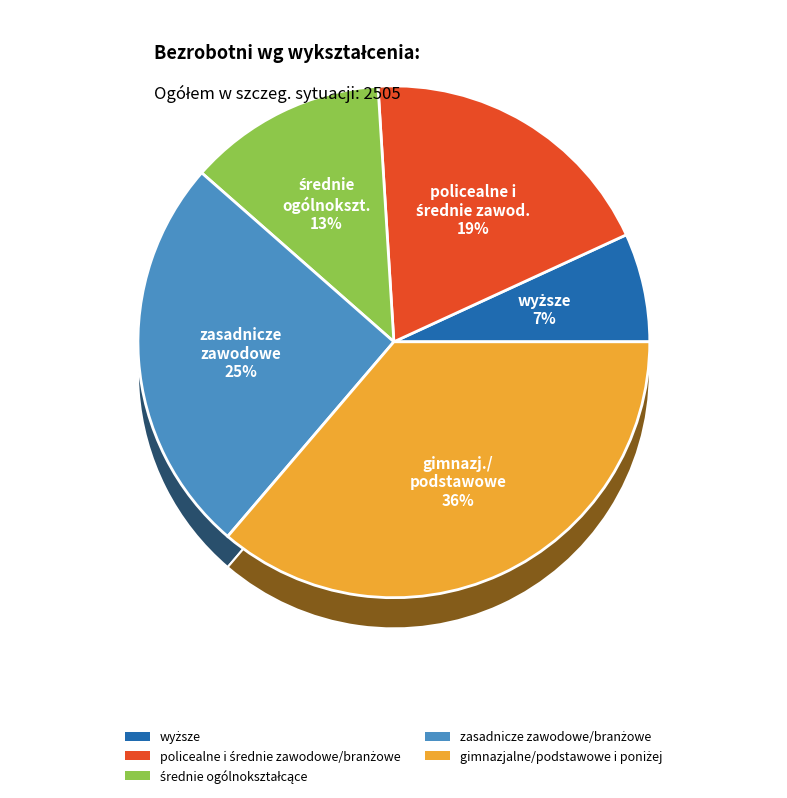

The policealne i średnie zawodowe/branżowe slice represents 19% of the pie. True or false?

True